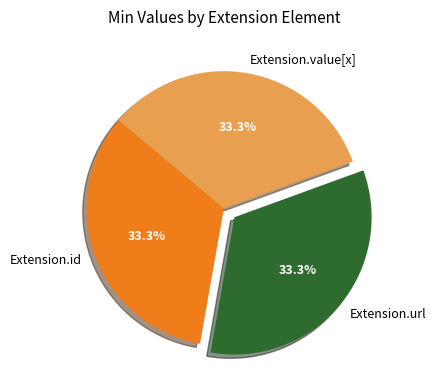

How many segments does this pie chart have?

3